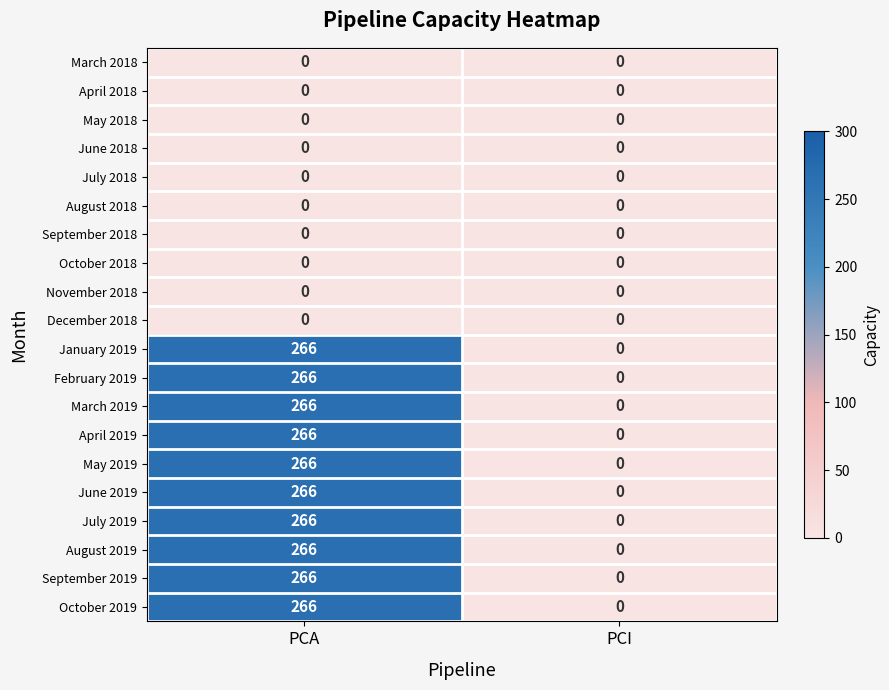

Is the value of September 2019 at PCA greater than the value of June 2018 at PCA?

Yes